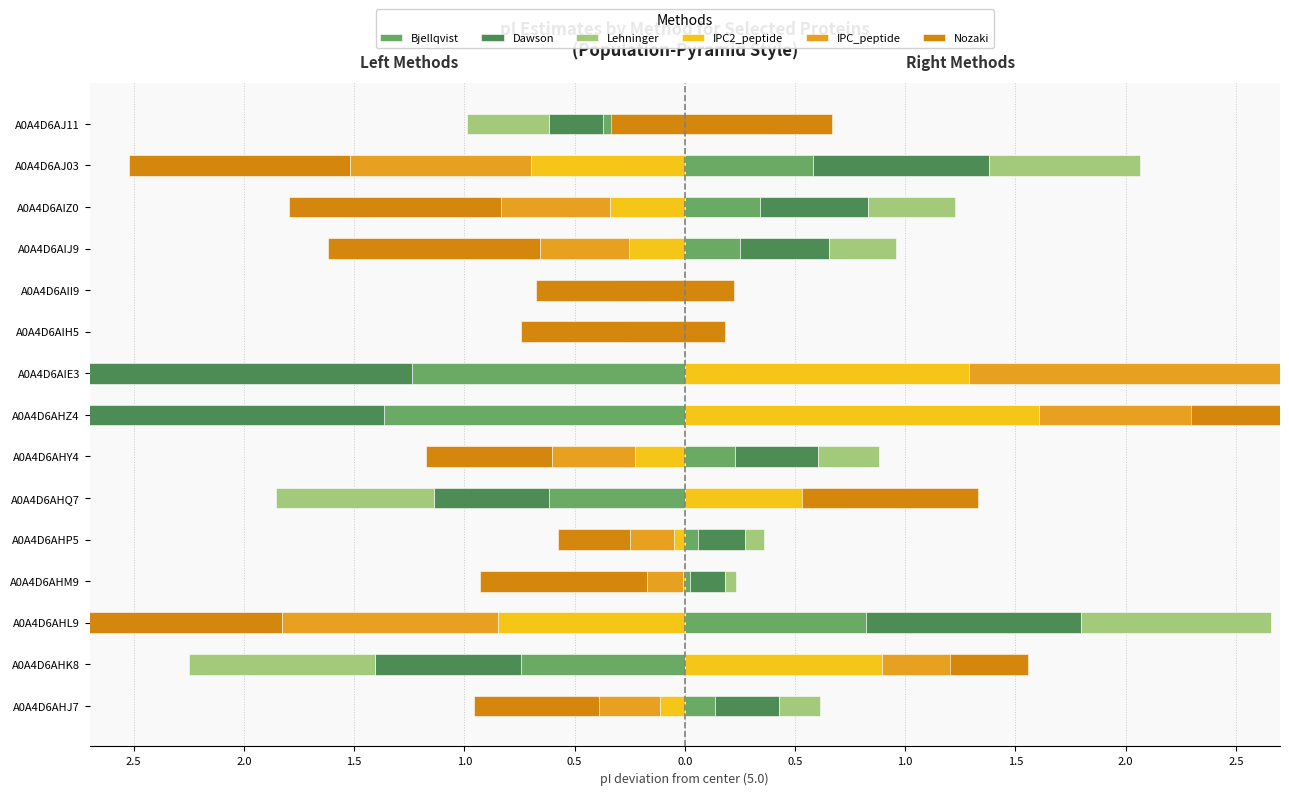

What is the value of the IPC2_peptide bar at the 12th from the left?

-0.3